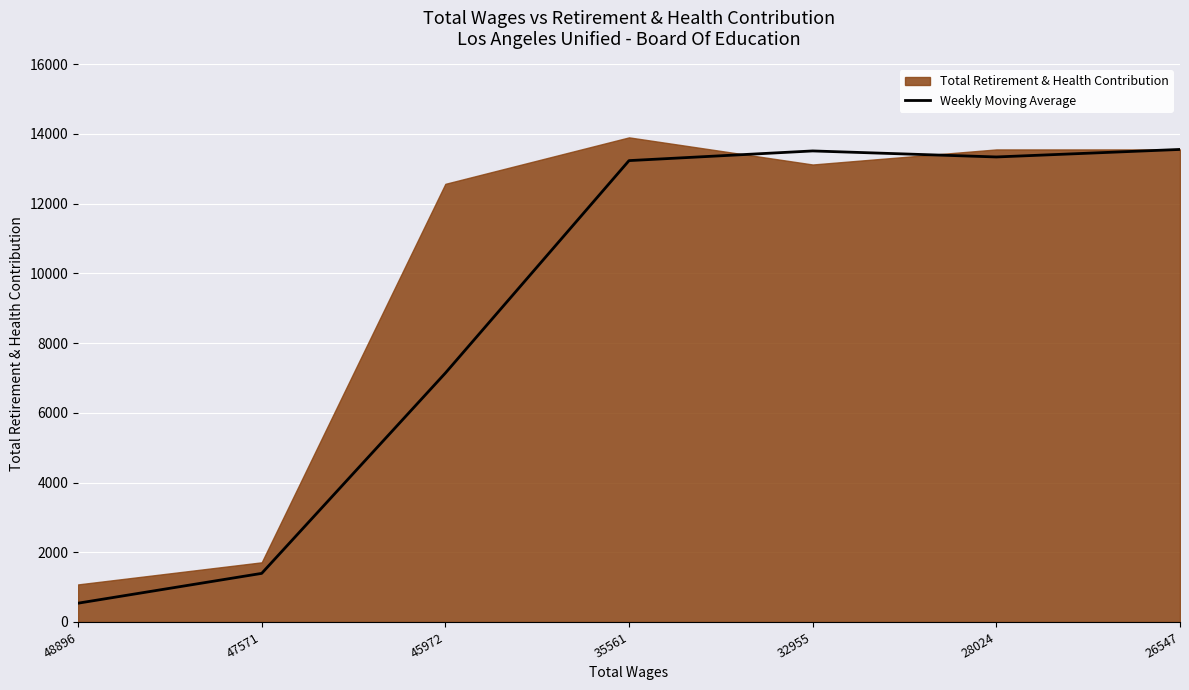

Reading left to right, what are all the values shown in this chart?

538.5	1394.0	7140.0	13235.5	13513.0	13340.0	13556.0